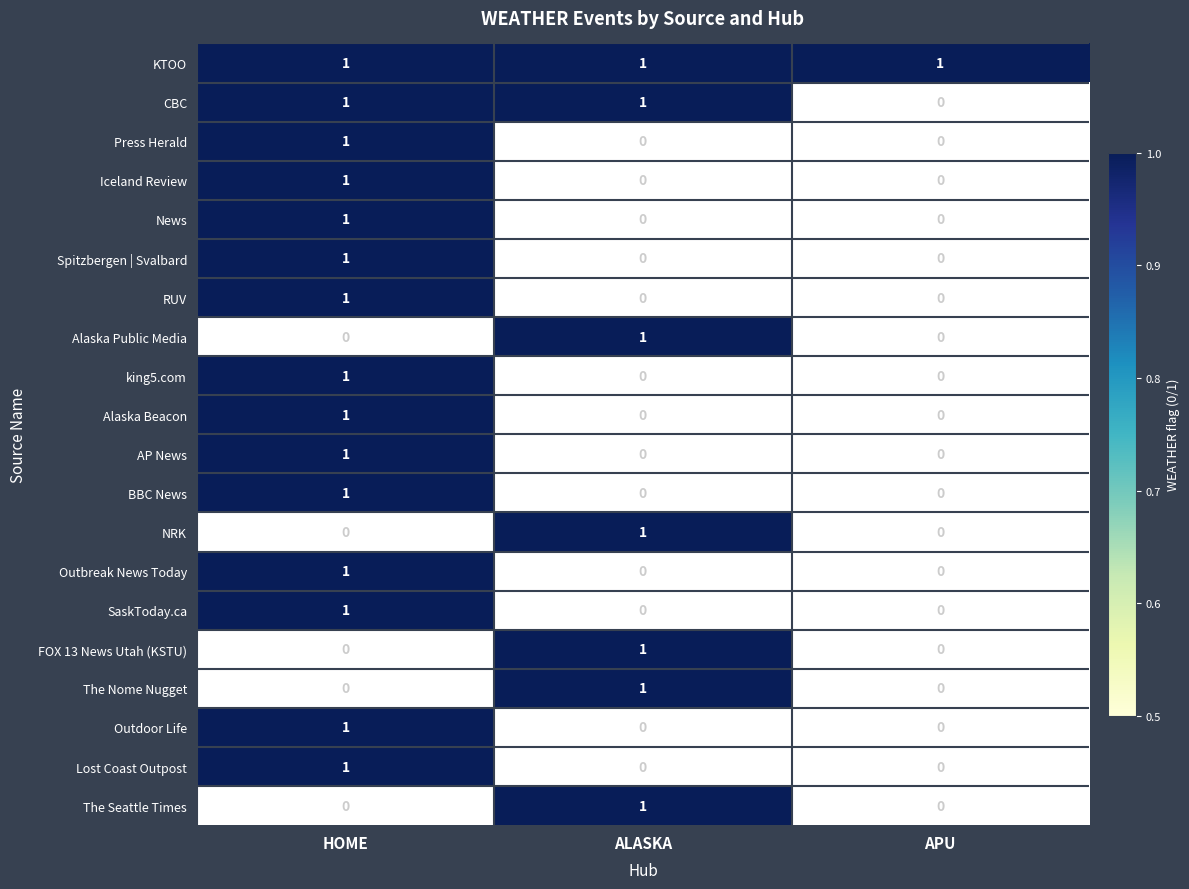

Is it true that Alaska Beacon equals 1 at ALASKA?

False